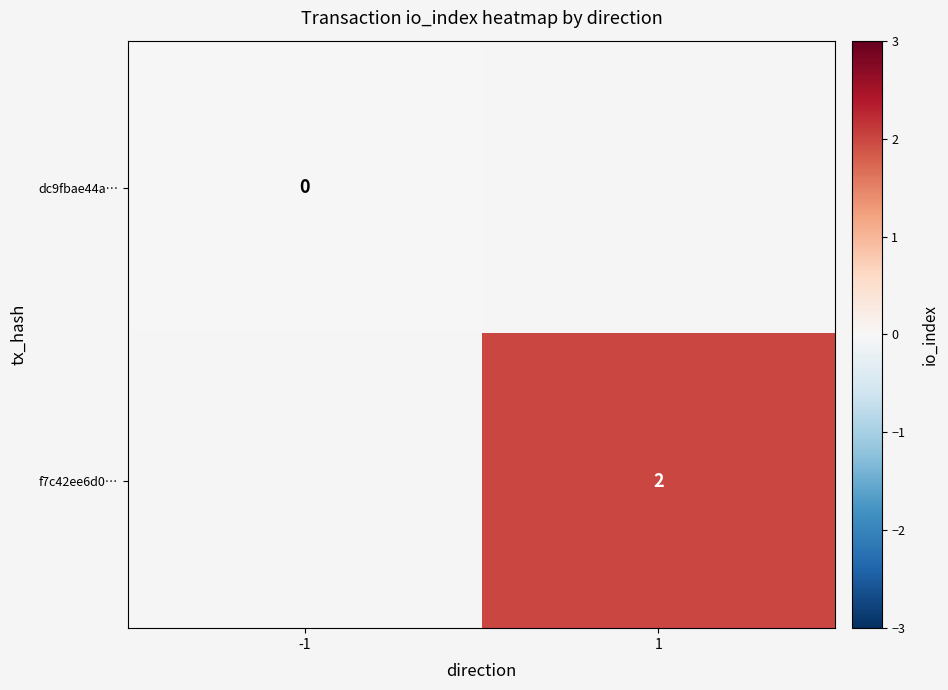

The f7c42ee6d0… series shows 2 at 1. True or false?

True